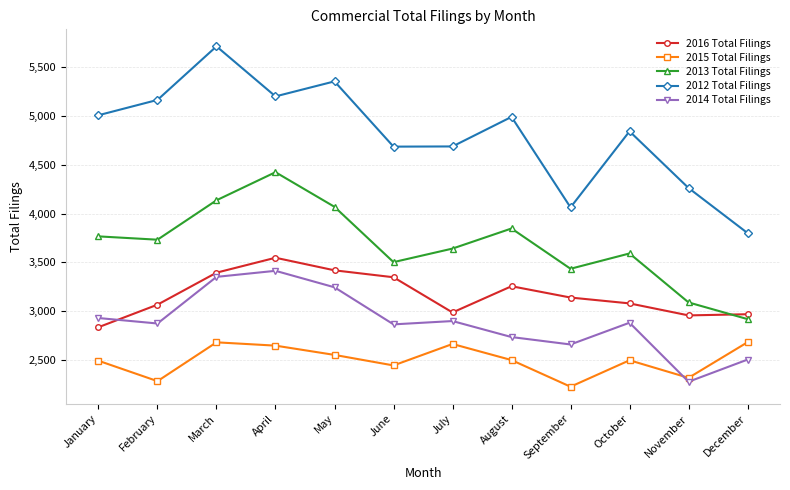

What are all the series names shown in the legend?

2016 Total Filings, 2015 Total Filings, 2013 Total Filings, 2012 Total Filings, 2014 Total Filings